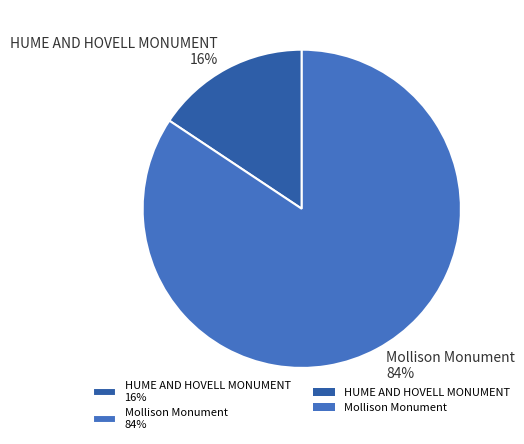

The HUME AND HOVELL MONUMENT slice represents 5% of the pie. True or false?

False